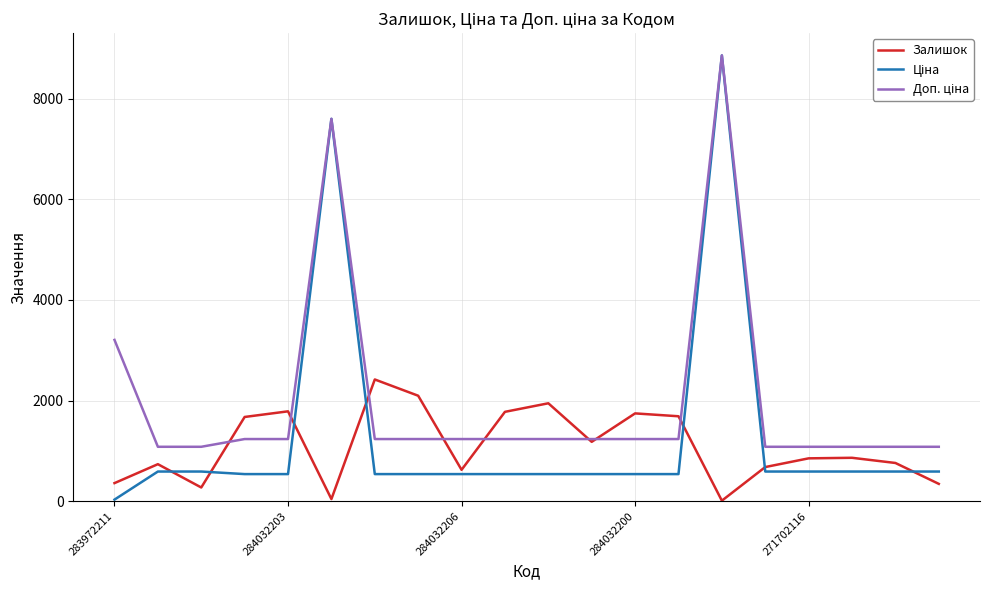

What is the maximum value shown in the chart?

8856.7